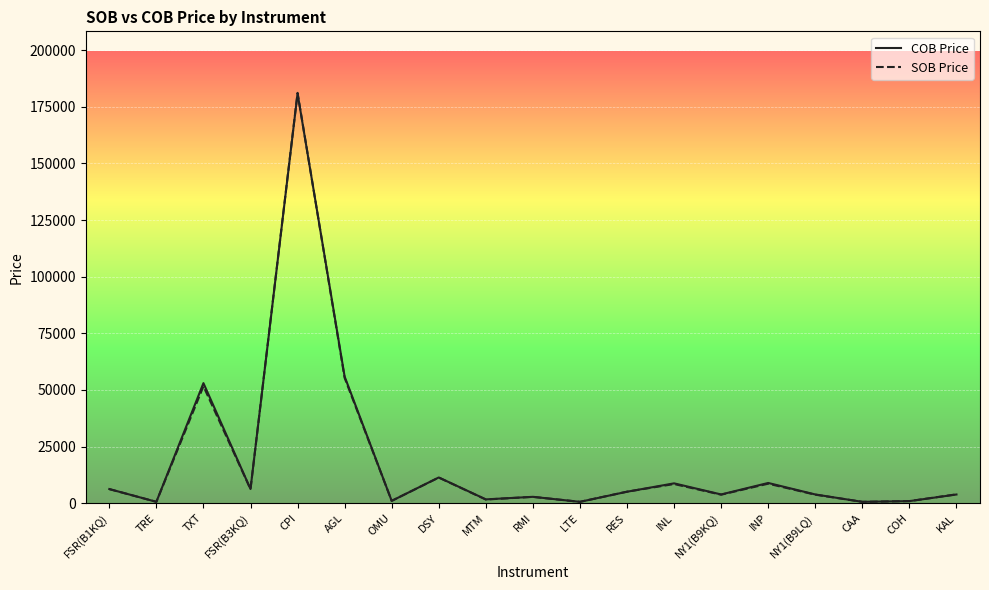

The value of SOB Price at INL is 8433. True or false?

True